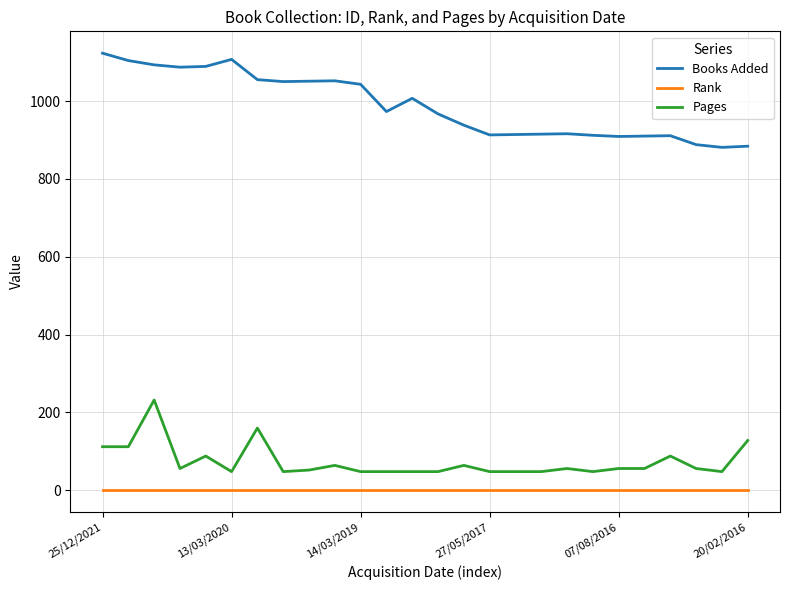

True or false: Books Added and Rank cross at least once.

False